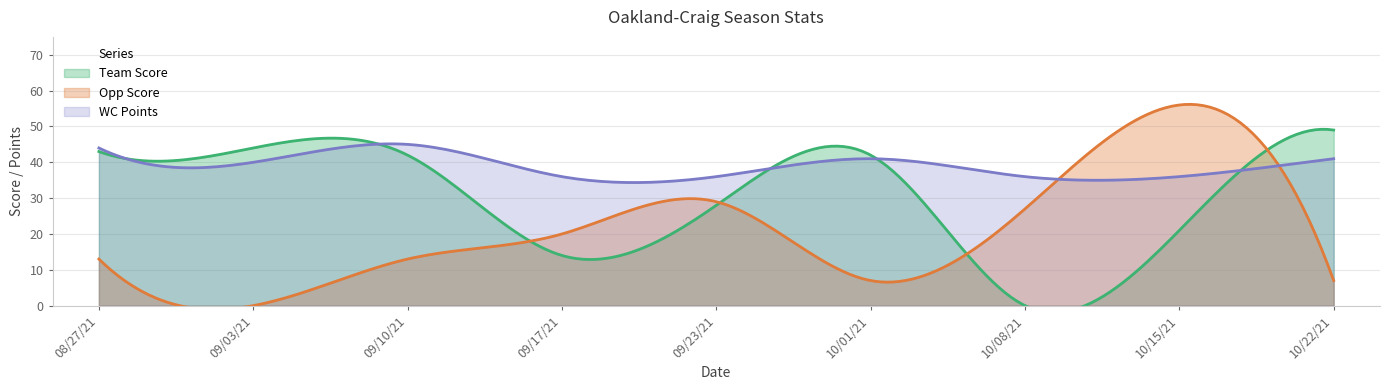

What is the spread (max minus min) of values at 08/27/21?

31